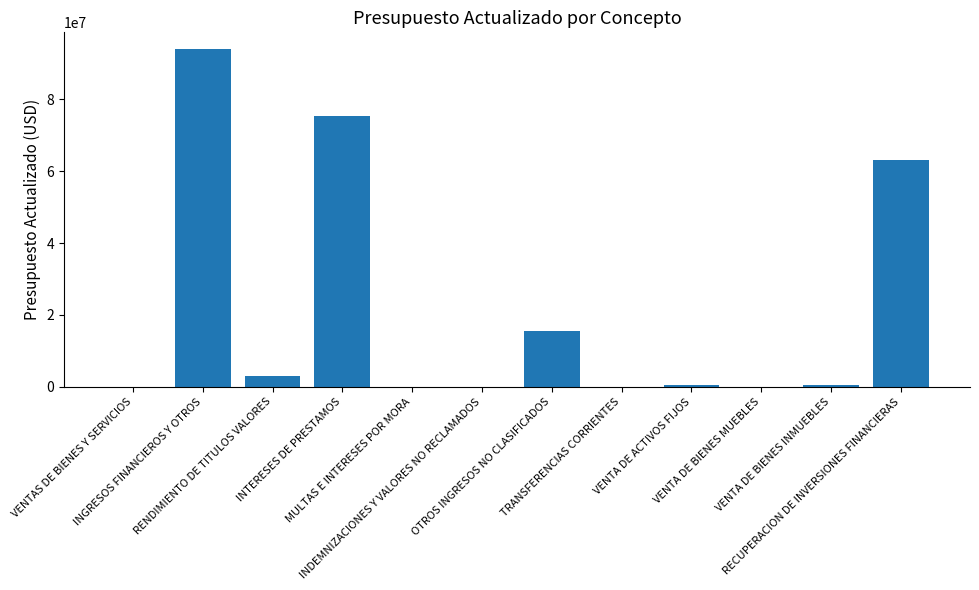

Are the bars horizontal?

No